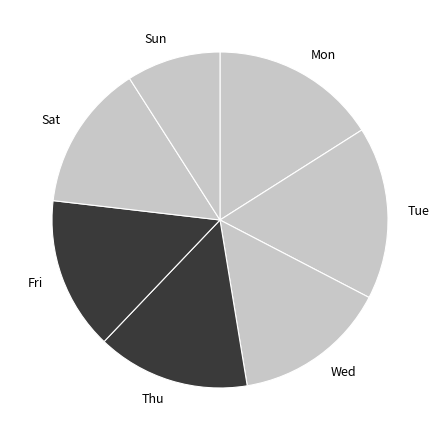

Is there a majority slice in this chart?

No